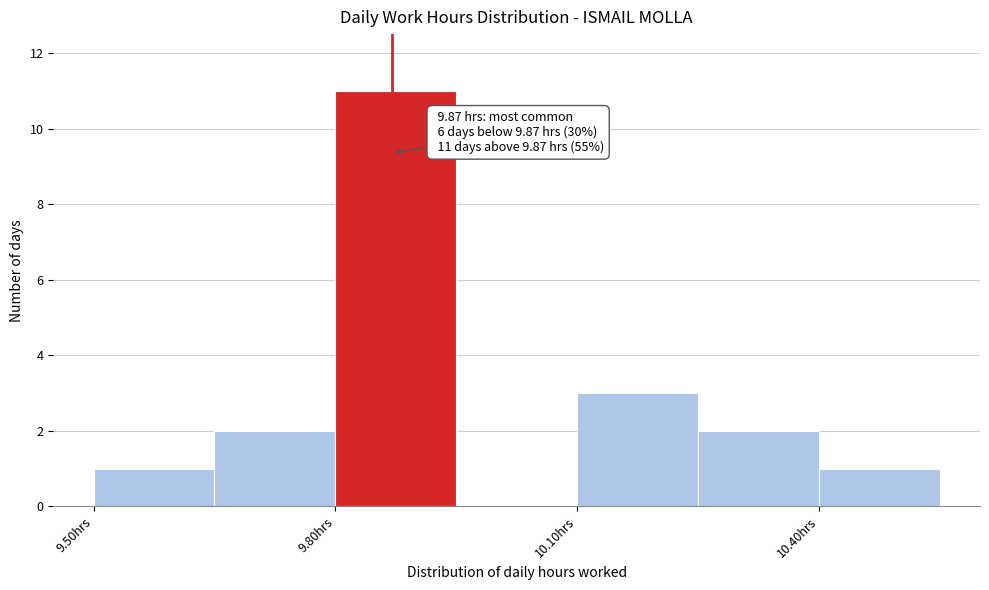

Read against the x-axis, roughly where is the centre of the tallest bar?

9.90